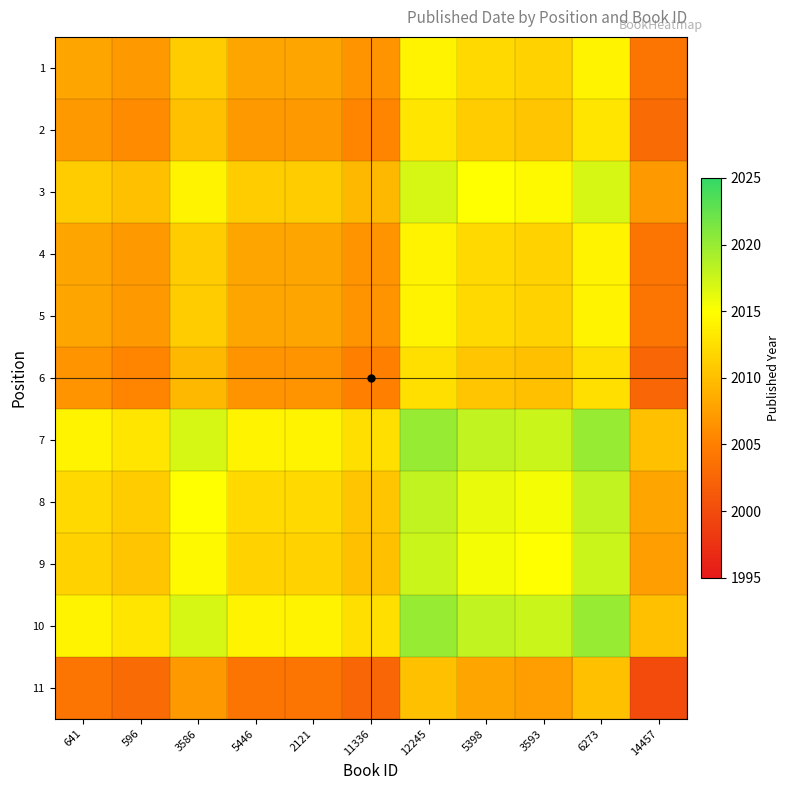

Reading right to left, what are all the values shown in this chart?

1: 14457=2004.0	6273=2014.0	3593=2011.5	5398=2012.0	12245=2014.0	11336=2006.5	2121=2008.0	5446=2008.0	3586=2011.0	596=2007.0	641=2008.0
2: 14457=2003.0	6273=2013.0	3593=2010.5	5398=2011.0	12245=2013.0	11336=2005.5	2121=2007.0	5446=2007.0	3586=2010.0	596=2006.0	641=2007.0
3: 14457=2007.0	6273=2017.0	3593=2014.5	5398=2015.0	12245=2017.0	11336=2009.5	2121=2011.0	5446=2011.0	3586=2014.0	596=2010.0	641=2011.0
4: 14457=2004.0	6273=2014.0	3593=2011.5	5398=2012.0	12245=2014.0	11336=2006.5	2121=2008.0	5446=2008.0	3586=2011.0	596=2007.0	641=2008.0
5: 14457=2004.0	6273=2014.0	3593=2011.5	5398=2012.0	12245=2014.0	11336=2006.5	2121=2008.0	5446=2008.0	3586=2011.0	596=2007.0	641=2008.0
6: 14457=2002.5	6273=2012.5	3593=2010.0	5398=2010.5	12245=2012.5	11336=2005.0	2121=2006.5	5446=2006.5	3586=2009.5	596=2005.5	641=2006.5
7: 14457=2010.0	6273=2020.0	3593=2017.5	5398=2018.0	12245=2020.0	11336=2012.5	2121=2014.0	5446=2014.0	3586=2017.0	596=2013.0	641=2014.0
8: 14457=2008.0	6273=2018.0	3593=2015.5	5398=2016.0	12245=2018.0	11336=2010.5	2121=2012.0	5446=2012.0	3586=2015.0	596=2011.0	641=2012.0
9: 14457=2007.5	6273=2017.5	3593=2015.0	5398=2015.5	12245=2017.5	11336=2010.0	2121=2011.5	5446=2011.5	3586=2014.5	596=2010.5	641=2011.5
10: 14457=2010.0	6273=2020.0	3593=2017.5	5398=2018.0	12245=2020.0	11336=2012.5	2121=2014.0	5446=2014.0	3586=2017.0	596=2013.0	641=2014.0
11: 14457=2000.0	6273=2010.0	3593=2007.5	5398=2008.0	12245=2010.0	11336=2002.5	2121=2004.0	5446=2004.0	3586=2007.0	596=2003.0	641=2004.0